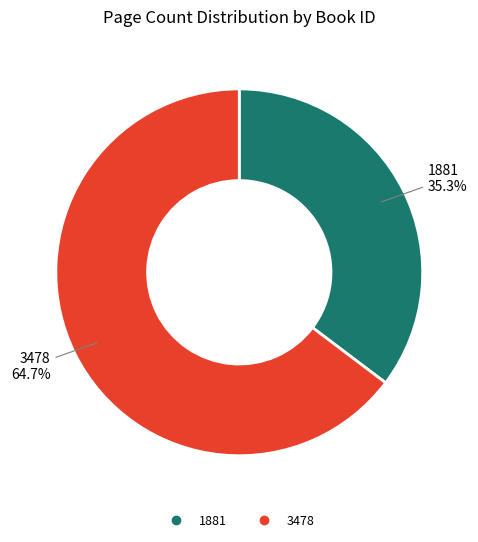

What is the smallest slice in the pie chart?

1881